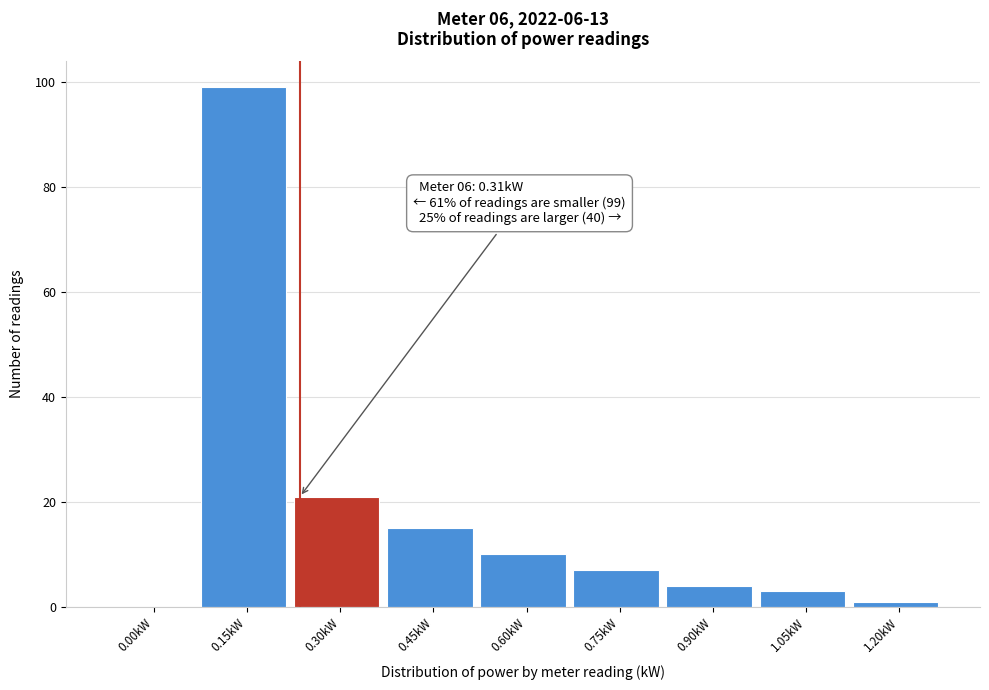

Reading left to right, list all the values displayed in this chart.

0.00kW=0	0.15kW=99	0.30kW=21	0.45kW=15	0.60kW=10	0.75kW=7	0.90kW=4	1.05kW=3	1.20kW=1